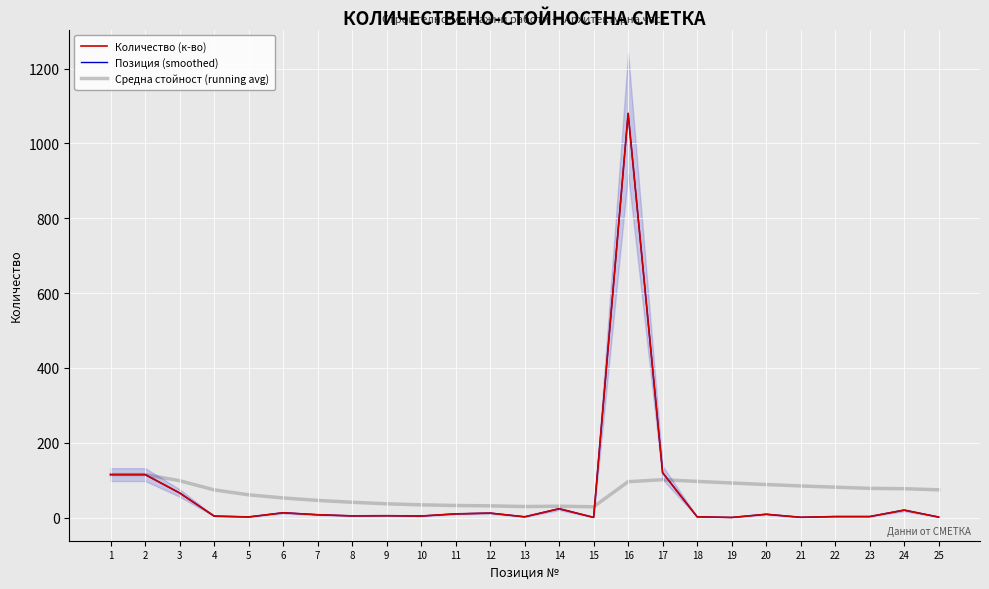

True or false: Количество (к-во) has more than 0 points higher than both neighbors.

True